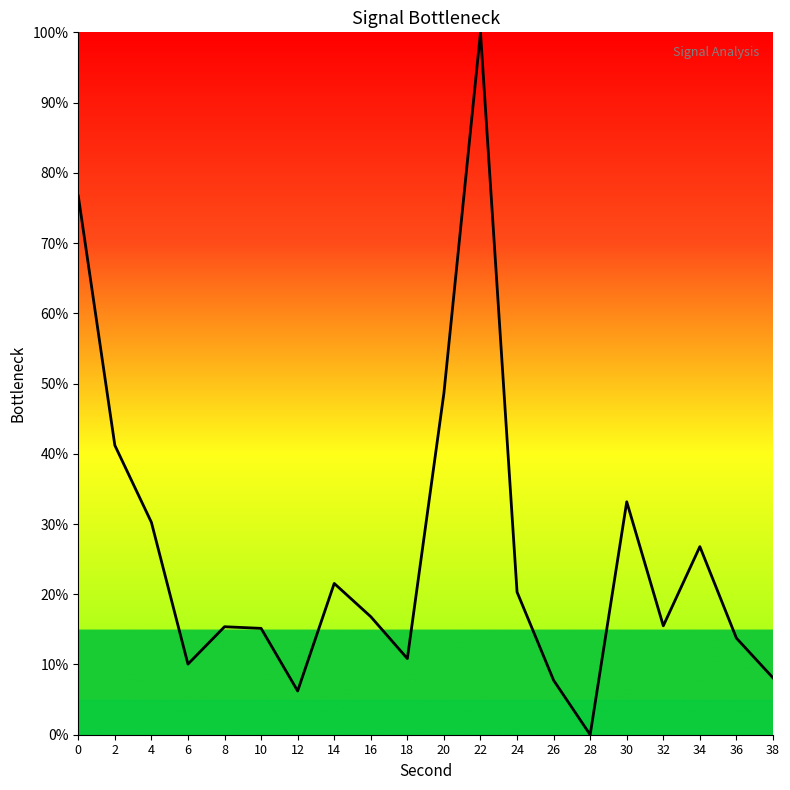

Does the chart have visible grid lines?

No